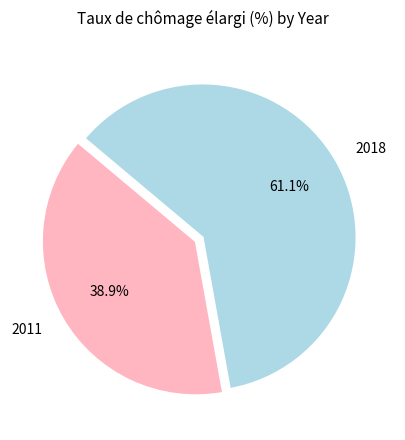

Approximately how many times larger is the value at 2011 compared to 2018?

0.6